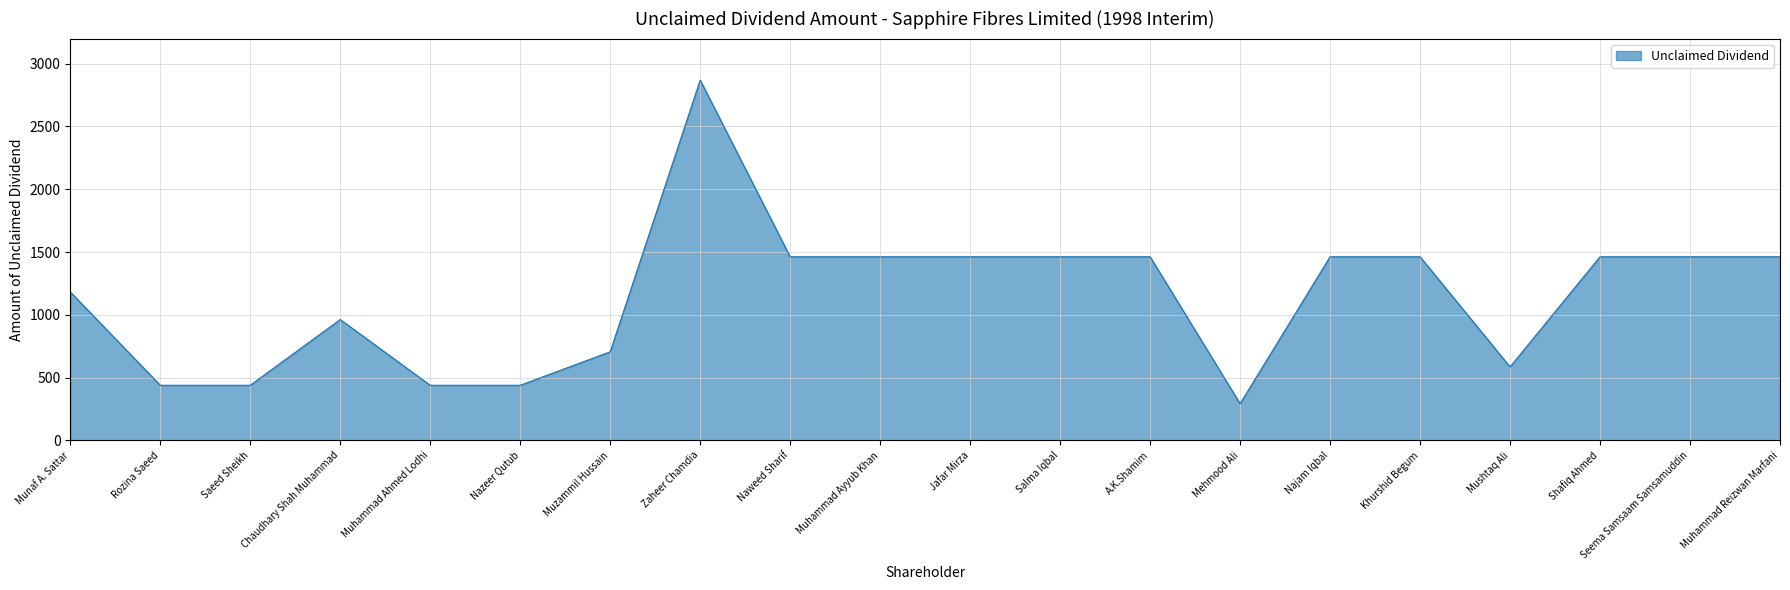

What value does the data have at Najam Iqbal?

1462.0